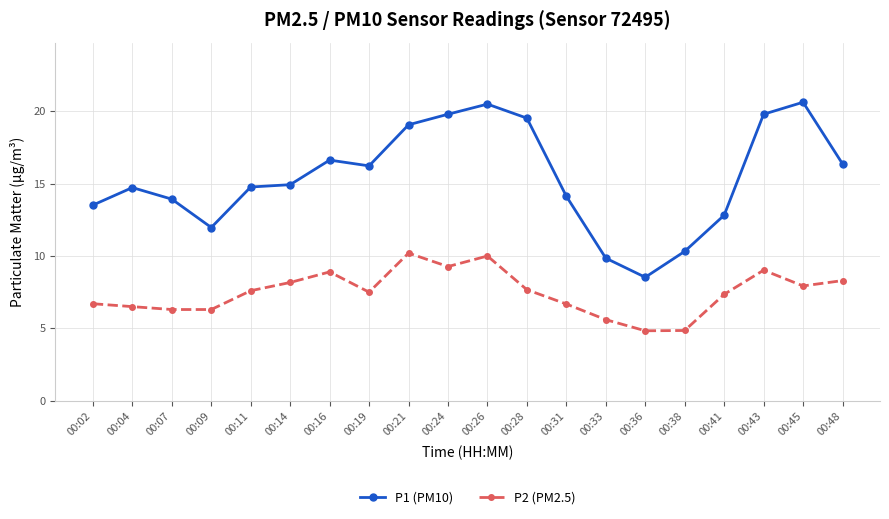

Between 00:14 and 00:45, which series saw the biggest shift?

P1 (PM10)